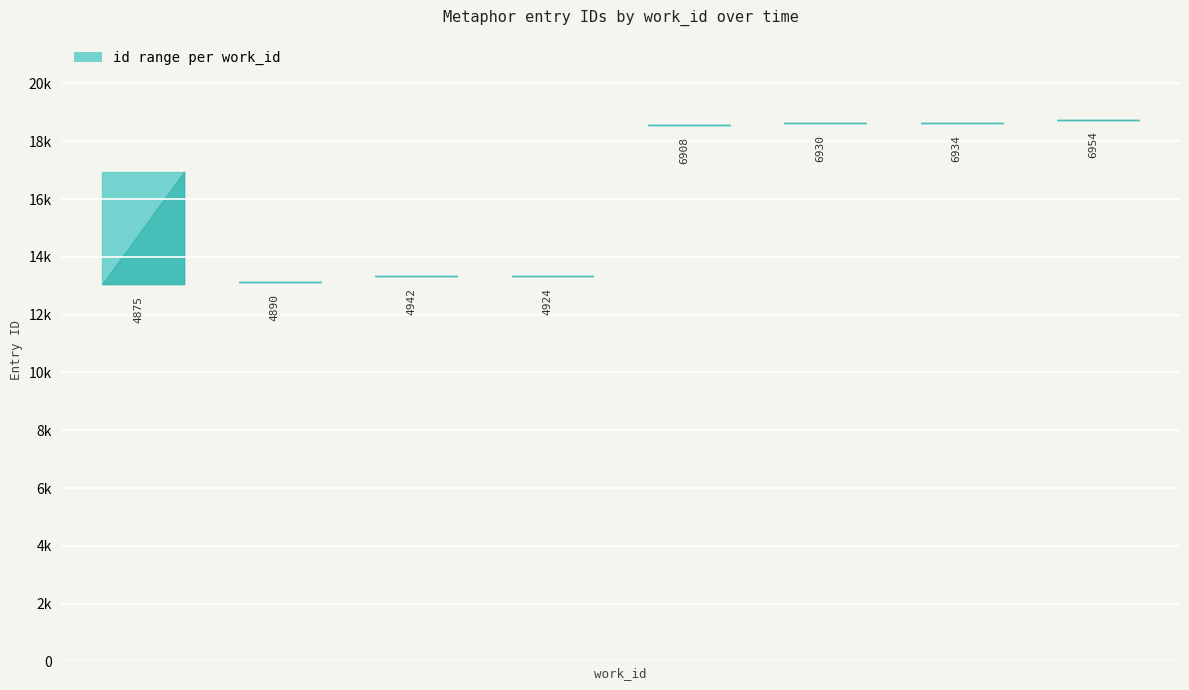

Is this an area chart (filled region under the line)?

No